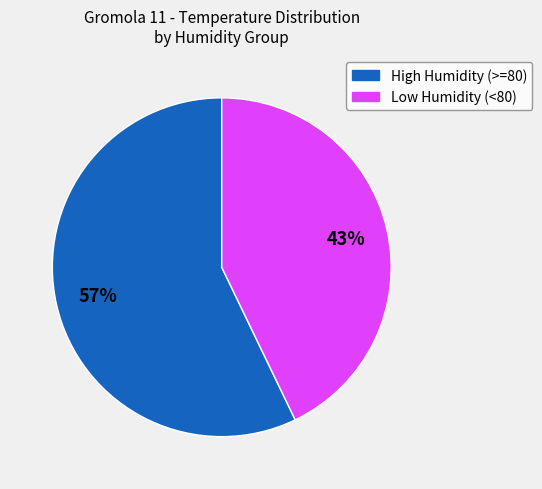

How many segments does this pie chart have?

2